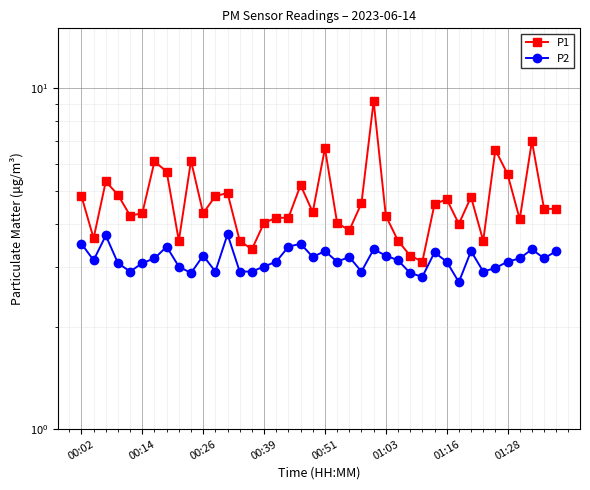

Which series has the largest range (max minus min)?

P1